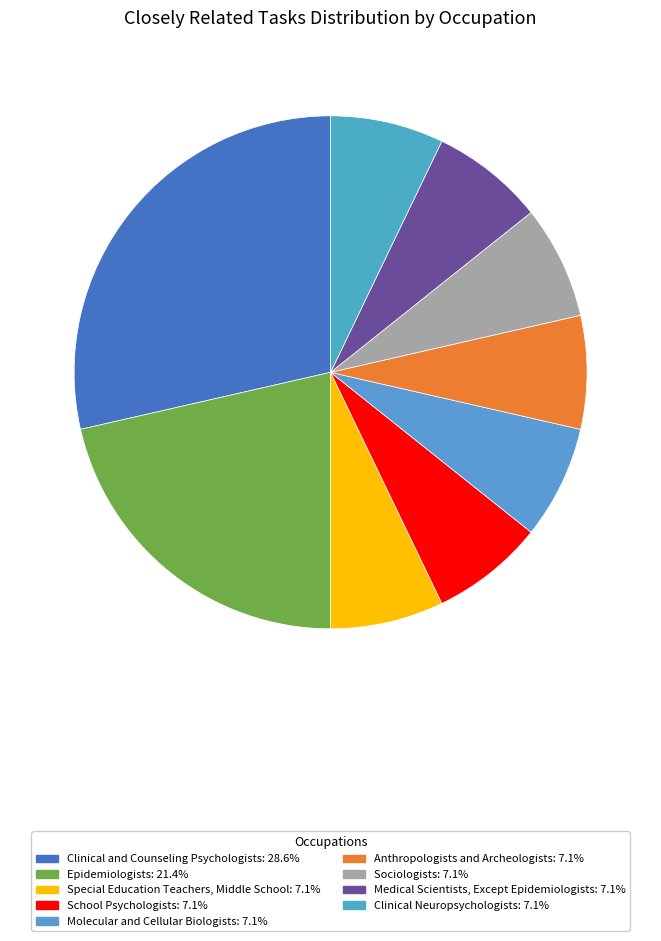

Does any single category account for the majority?

No